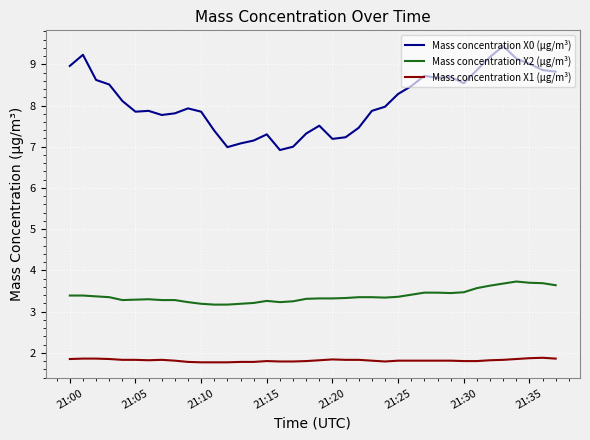

Which series has the largest range (max minus min)?

Mass concentration X0 (μg/m³)